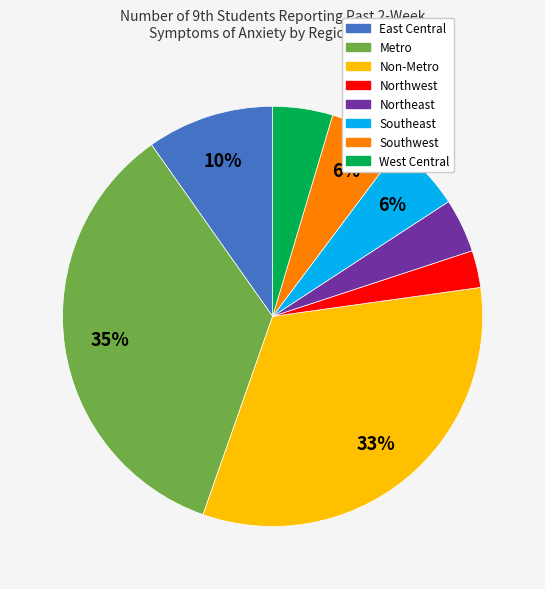

Does Southwest account for over 50% of the chart?

No